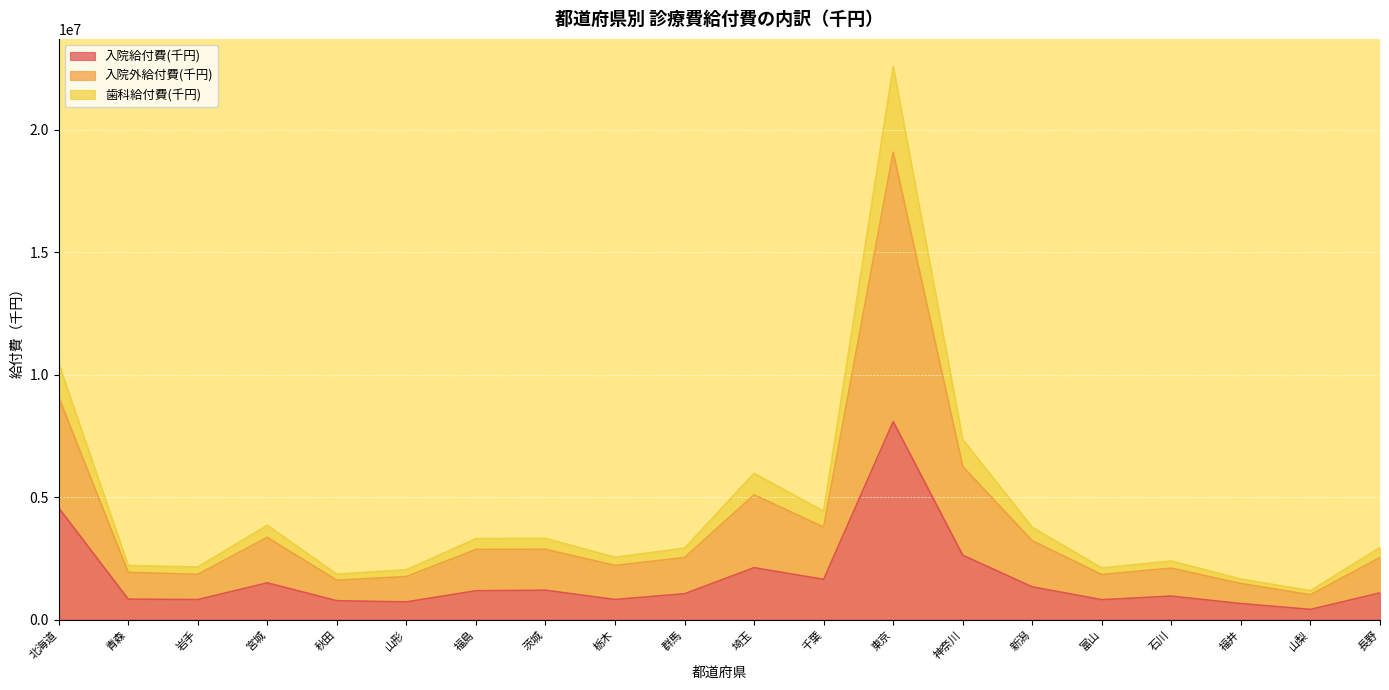

Which series has the largest range (max minus min)?

入院外給付費(千円)